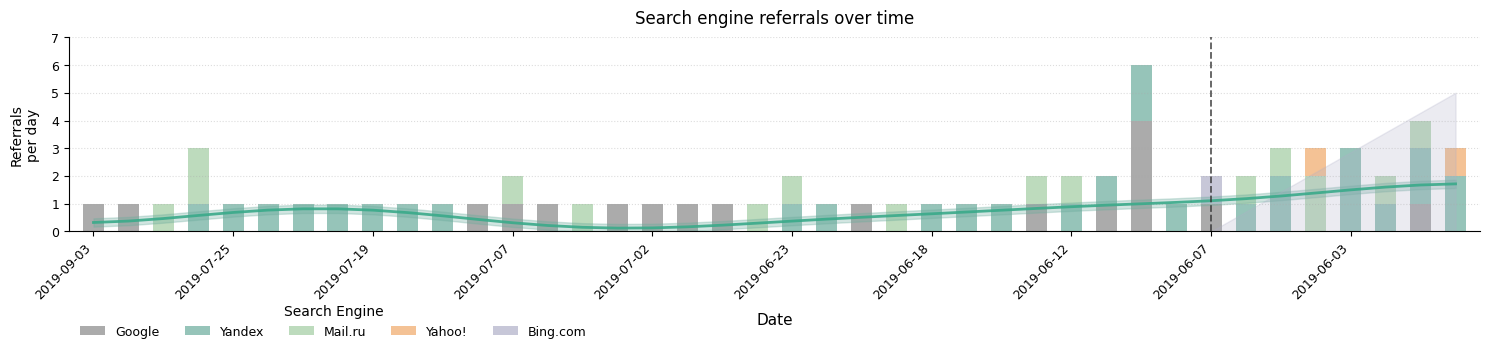

The Mail.ru series shows 0 at 2019-07-25. True or false?

True